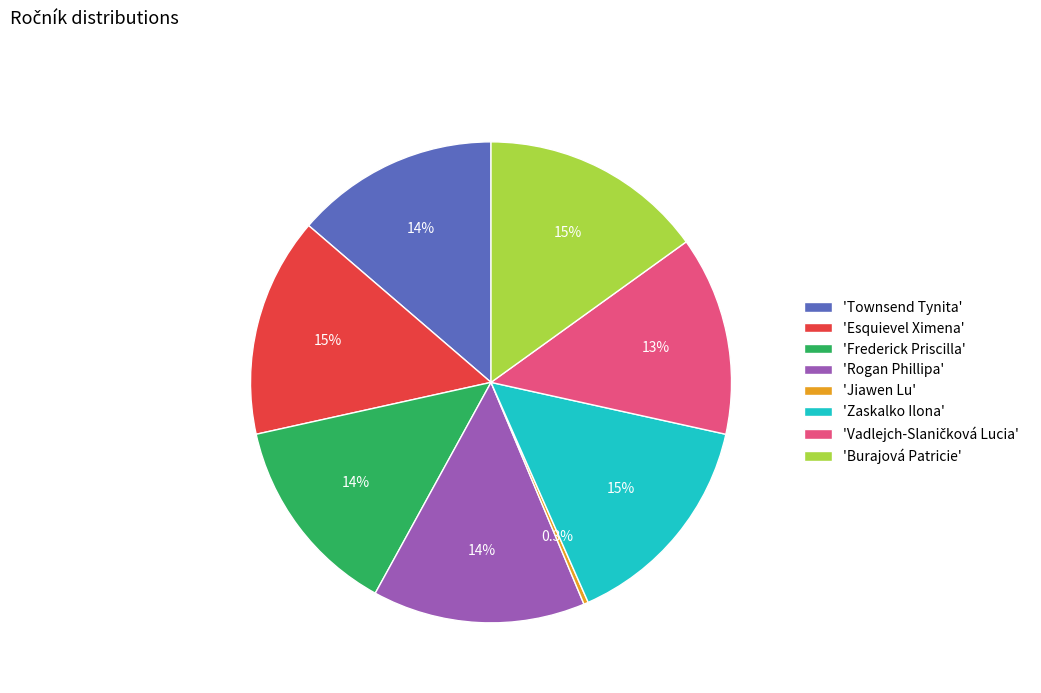

Count the number of slices in the pie.

8